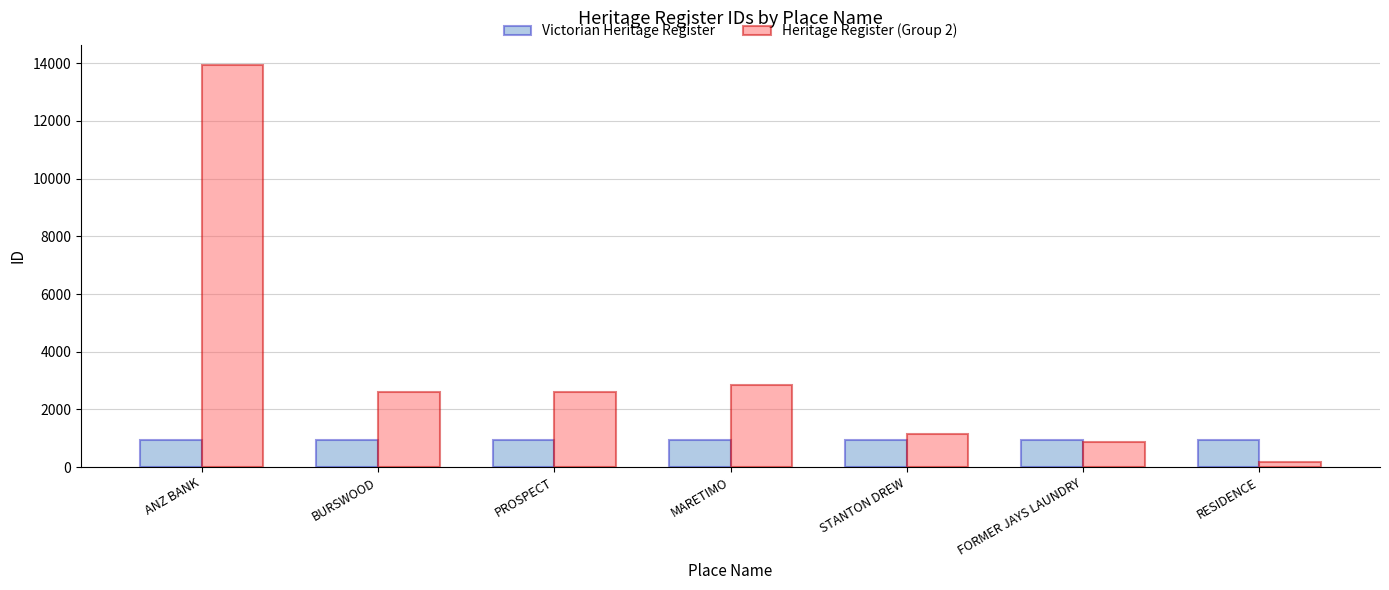

Which series has the largest total across all categories?

Heritage Register (Group 2)